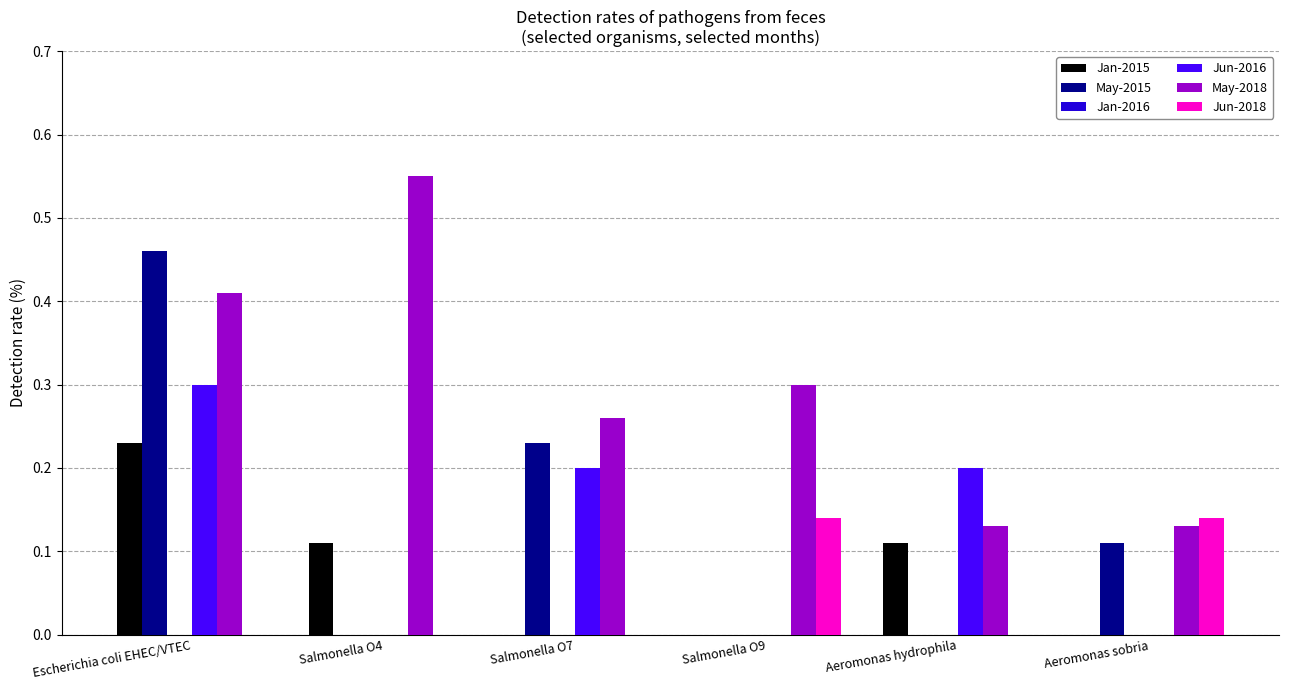

Is the value of Jun-2018 at Salmonella O4 greater than the value of May-2018 at Salmonella O4?

No